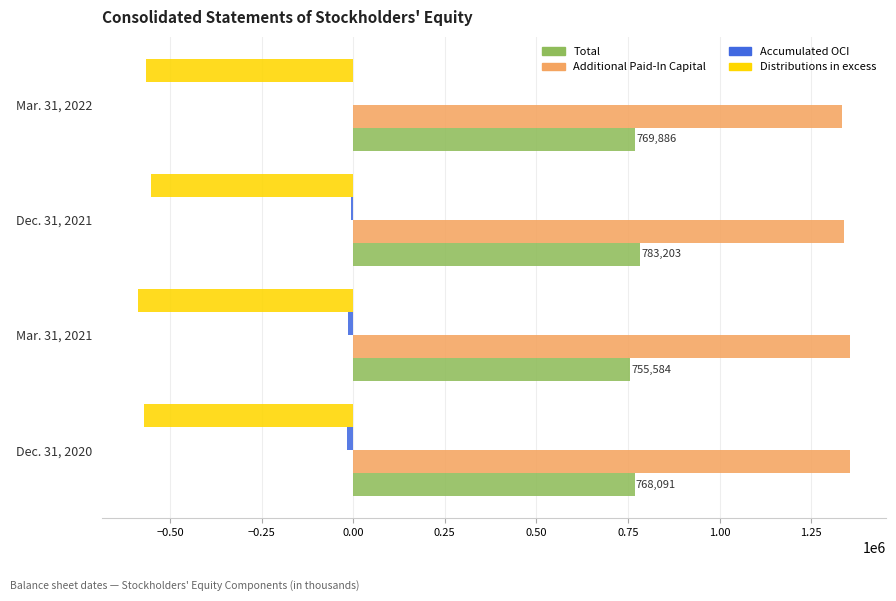

What is the highest value of the Distributions in excess series?

-550794